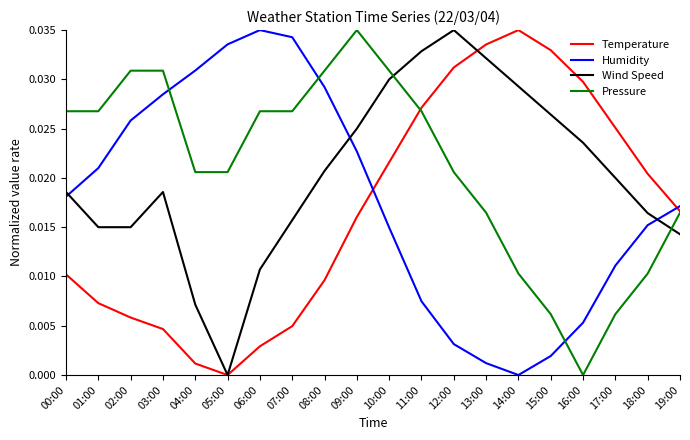

Where do Wind Speed and Pressure first cross each other?

10:00 and 11:00